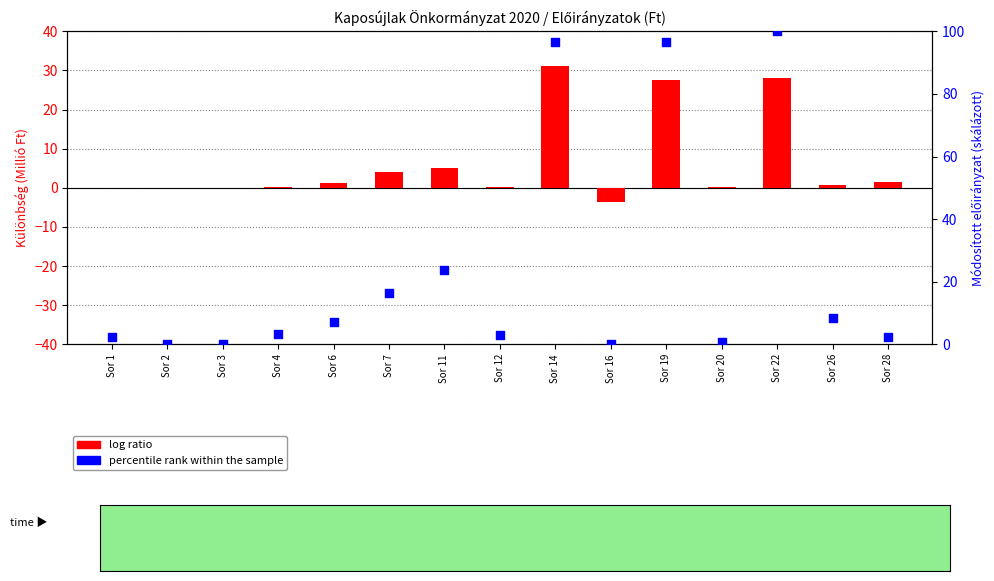

Which series contains the lowest Y value?

log ratio